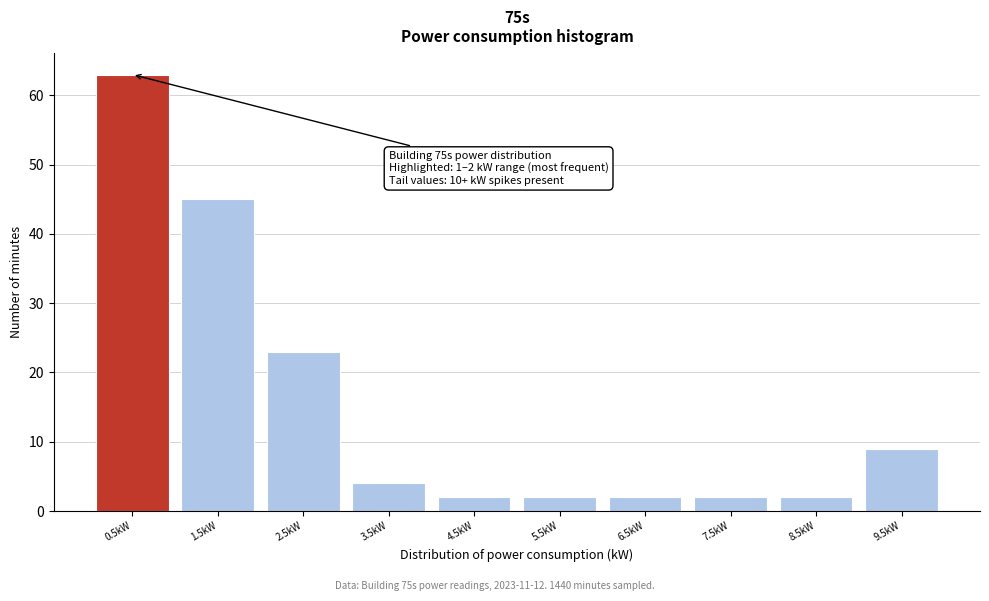

Reading left to right, list all the values displayed in this chart.

0.5kW=63	1.5kW=45	2.5kW=23	3.5kW=4	4.5kW=2	5.5kW=2	6.5kW=2	7.5kW=2	8.5kW=2	9.5kW=9